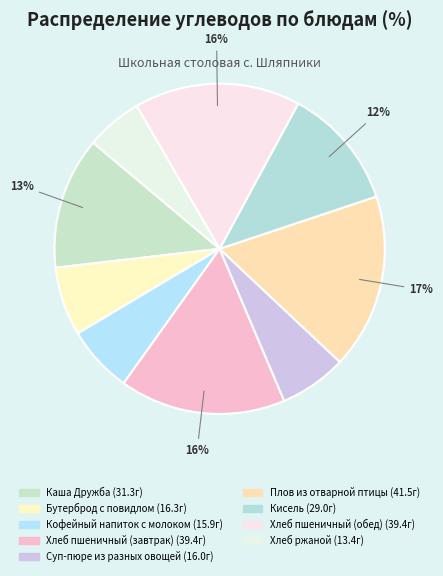

What portion of the pie excludes Хлеб пшеничный (завтрак)?

83.7%